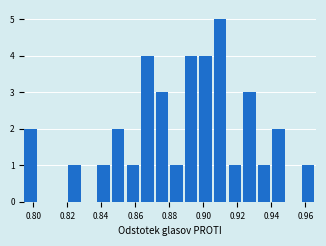

What is the height of the bar covering 0.880 to 0.890 on the x-axis? Neither the bar edges nor the heights are printed on the chart, so give them approximately, as read against the axes.

1